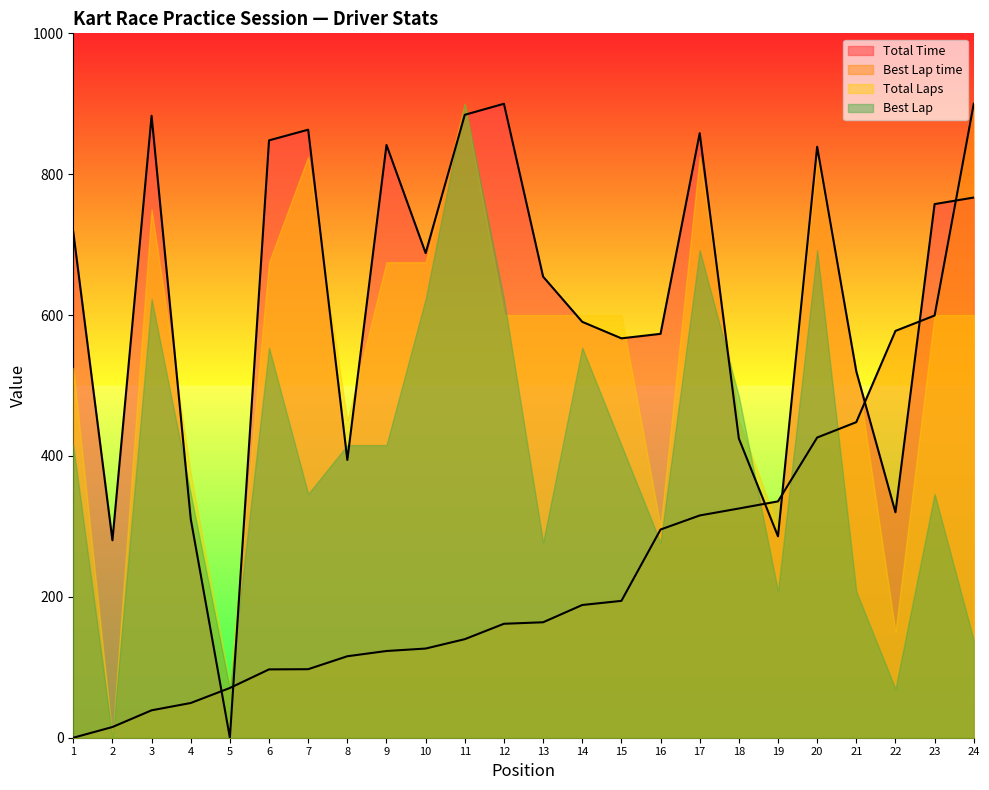

The Total Time series shows 590.4 at 14. True or false?

True